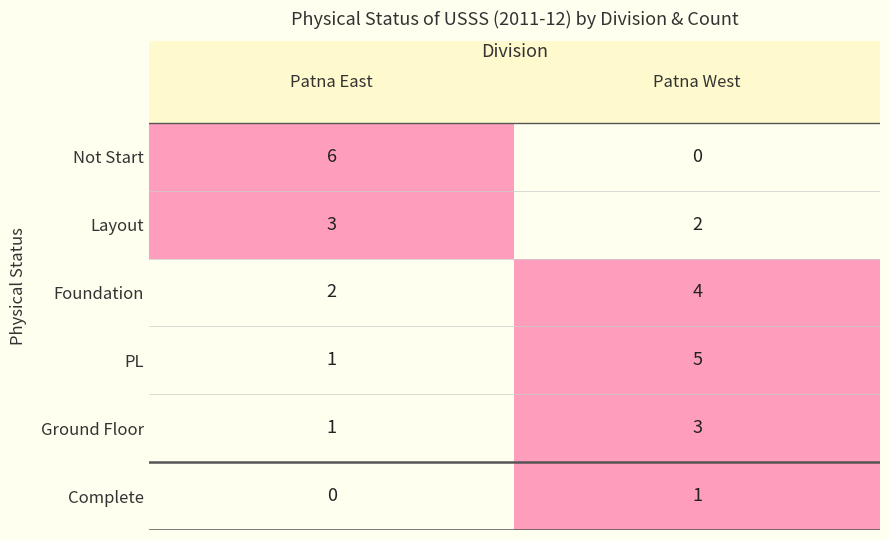

Reading right to left, what are all the values shown in this chart?

Patna East: 5=0	4=1	3=1	2=2	1=3	0=6
Patna West: 5=1	4=3	3=5	2=4	1=2	0=0